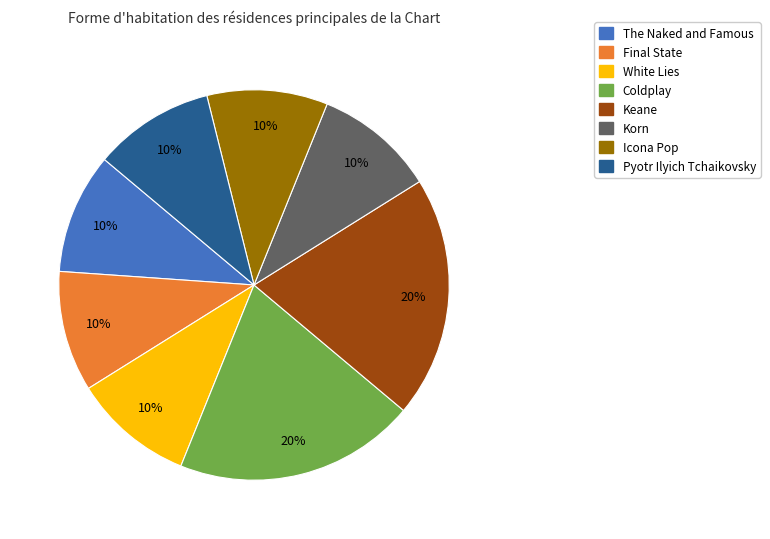

Count the number of slices in the pie.

8